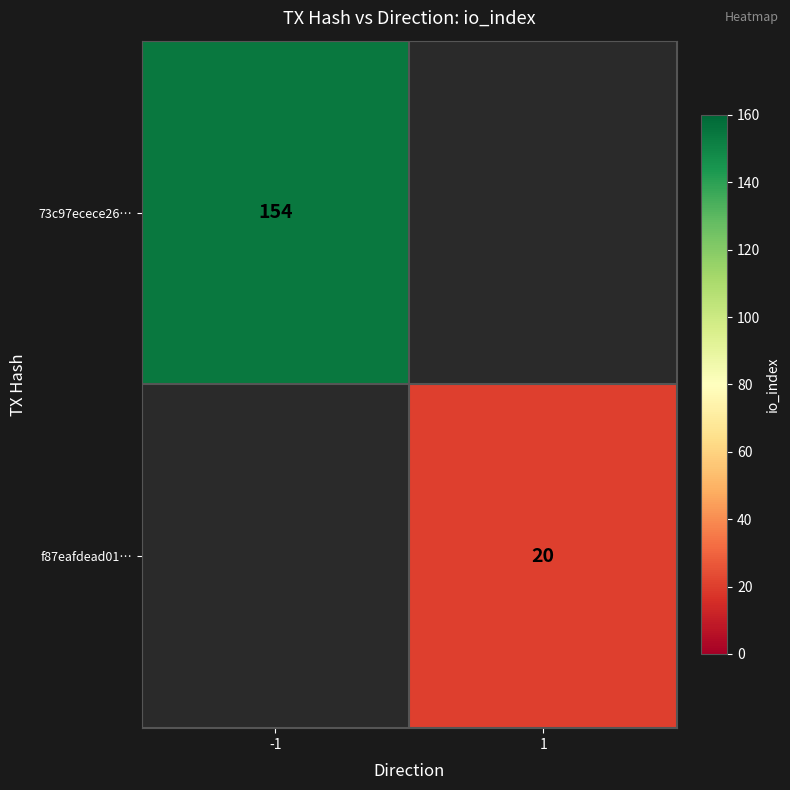

The value of 73c97ecece26… at -1 is 66. True or false?

False